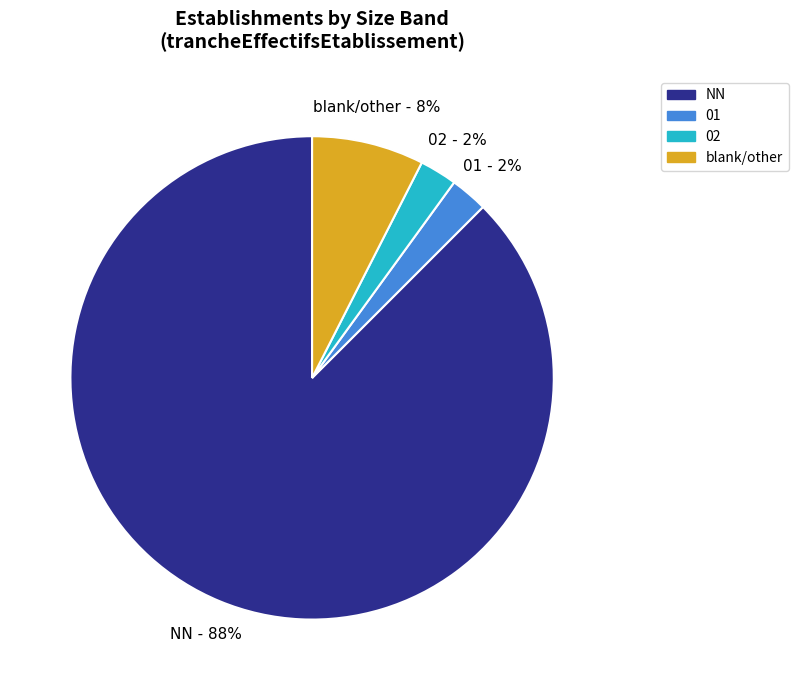

Count the number of slices in the pie.

4